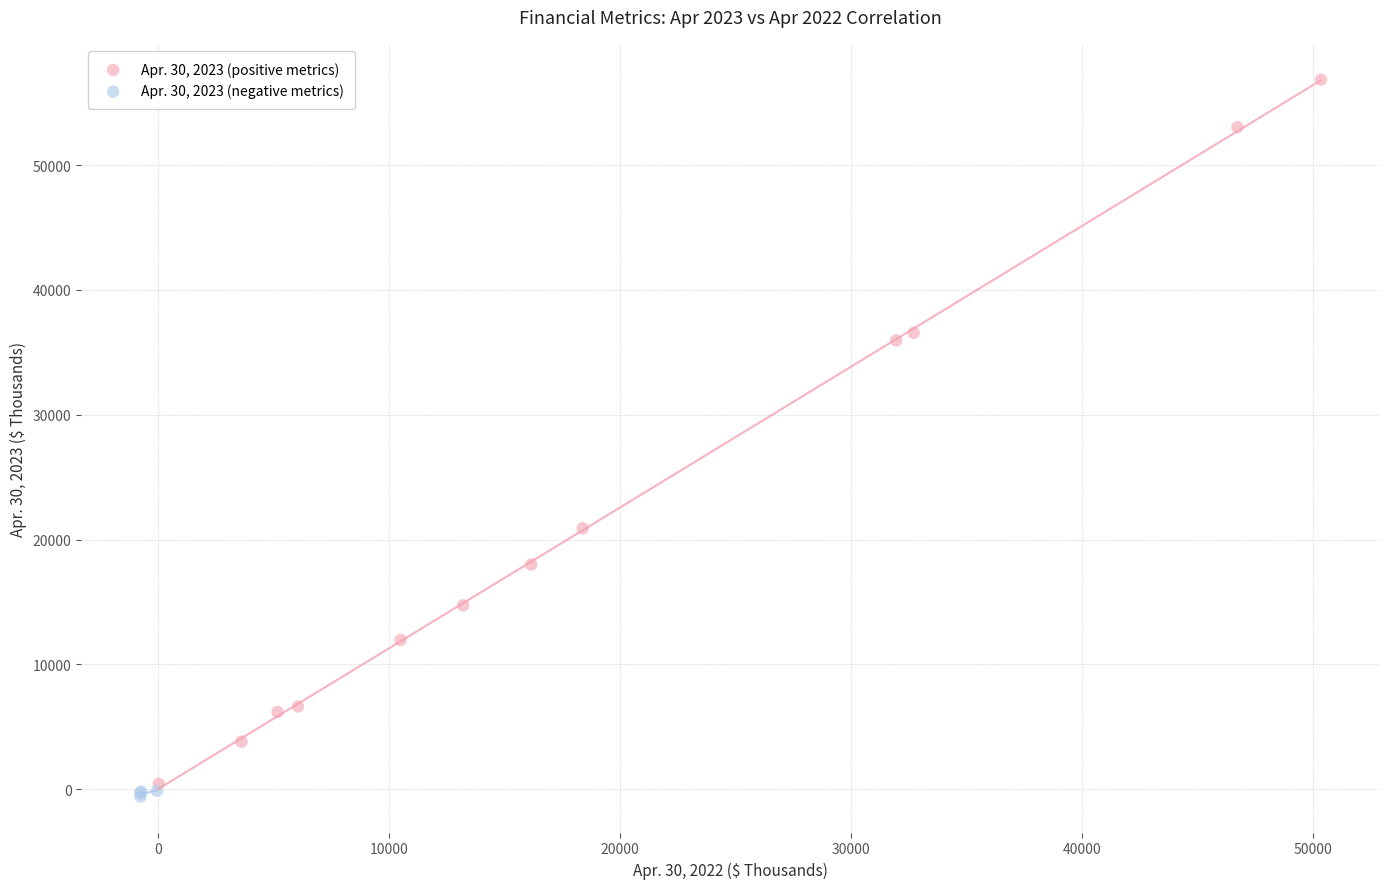

Which series contains the highest Y value?

Apr. 30, 2023 (positive metrics)